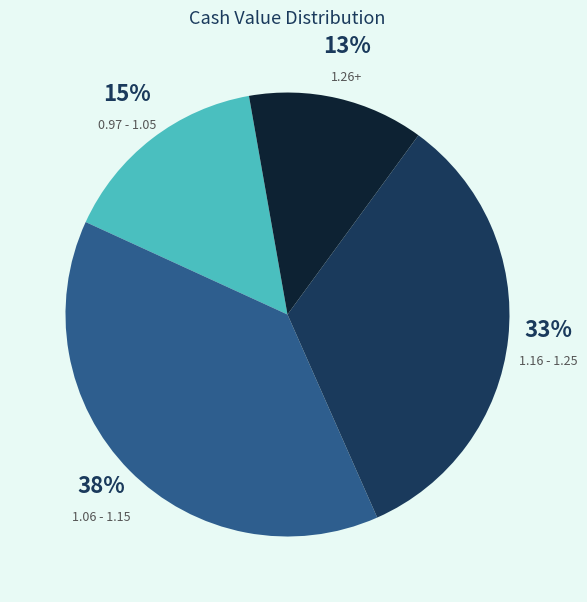

How many segments does this pie chart have?

4